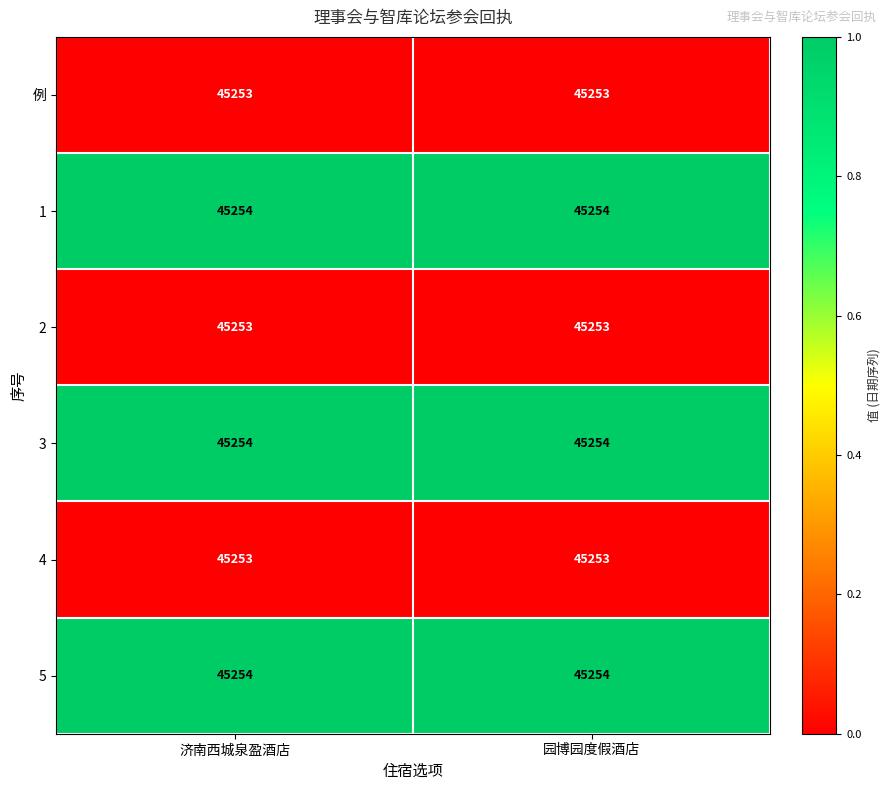

What is the maximum value for 1?

45254